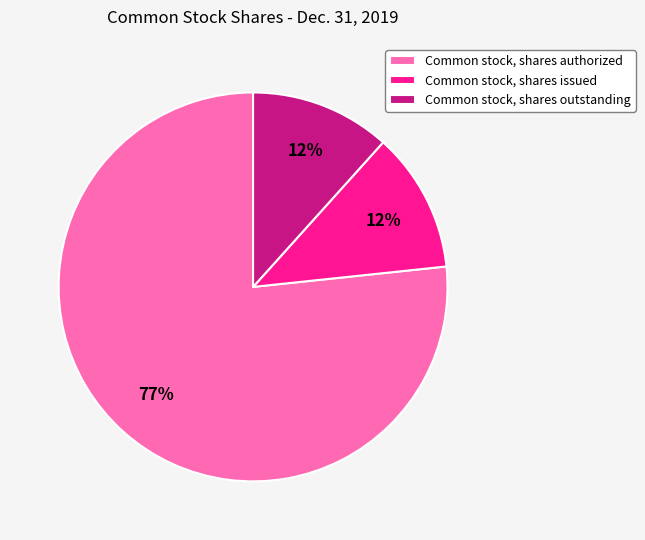

Which category has the biggest portion of the pie?

Common stock, shares authorized